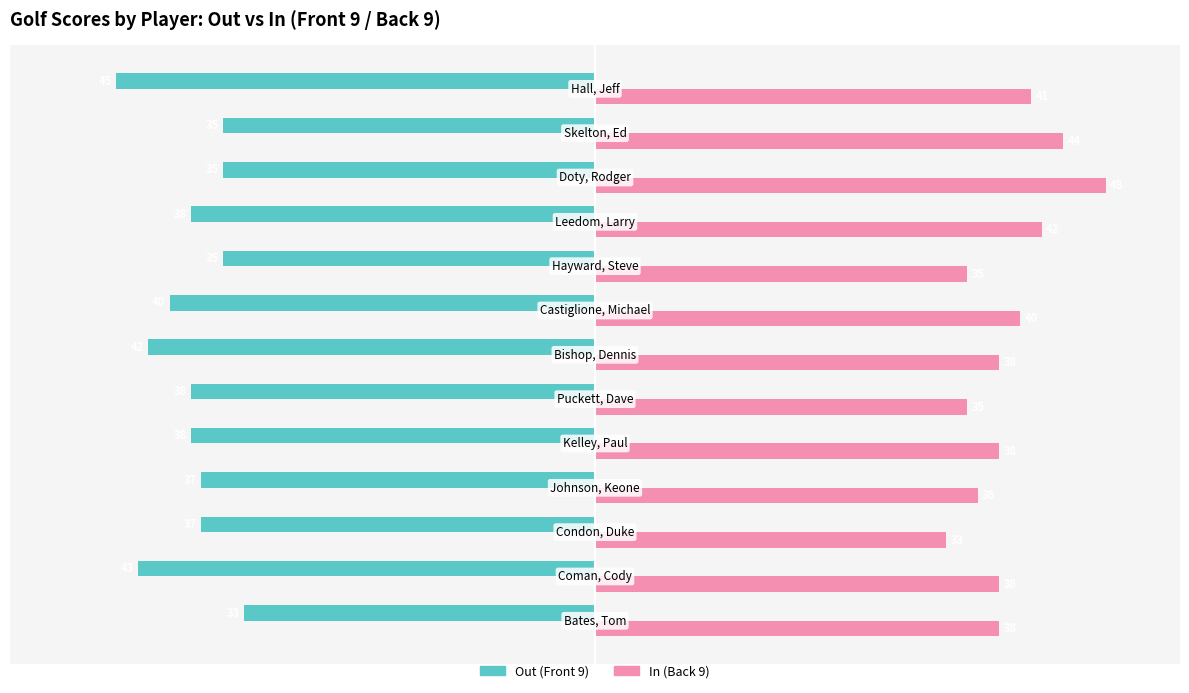

What is the average value of the In (Back 9) series?

39